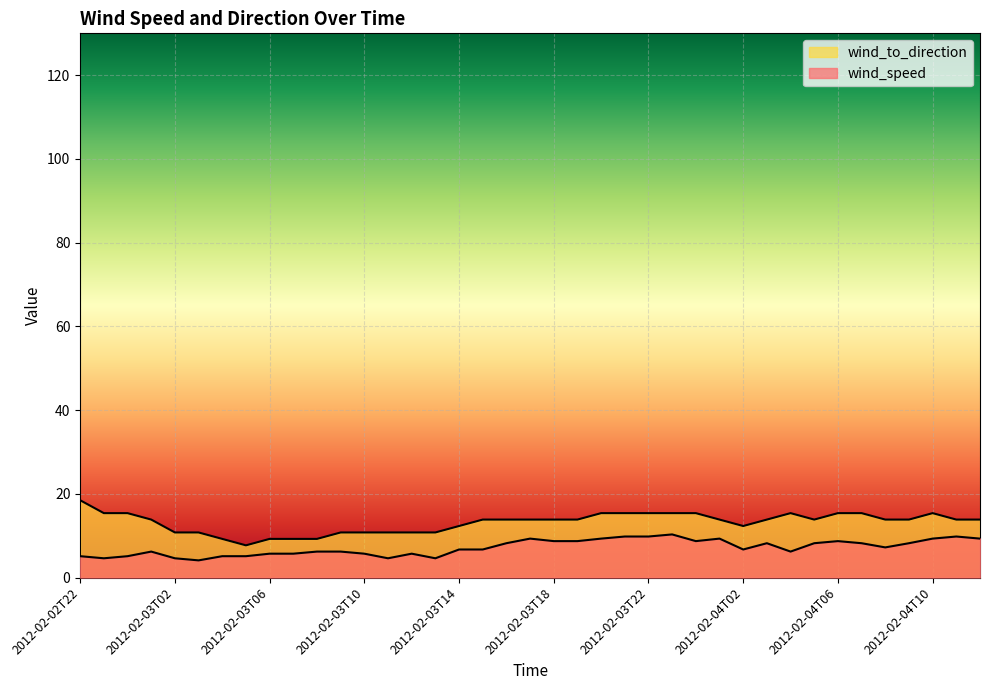

Which series has the widest spread of values?

wind_to_direction